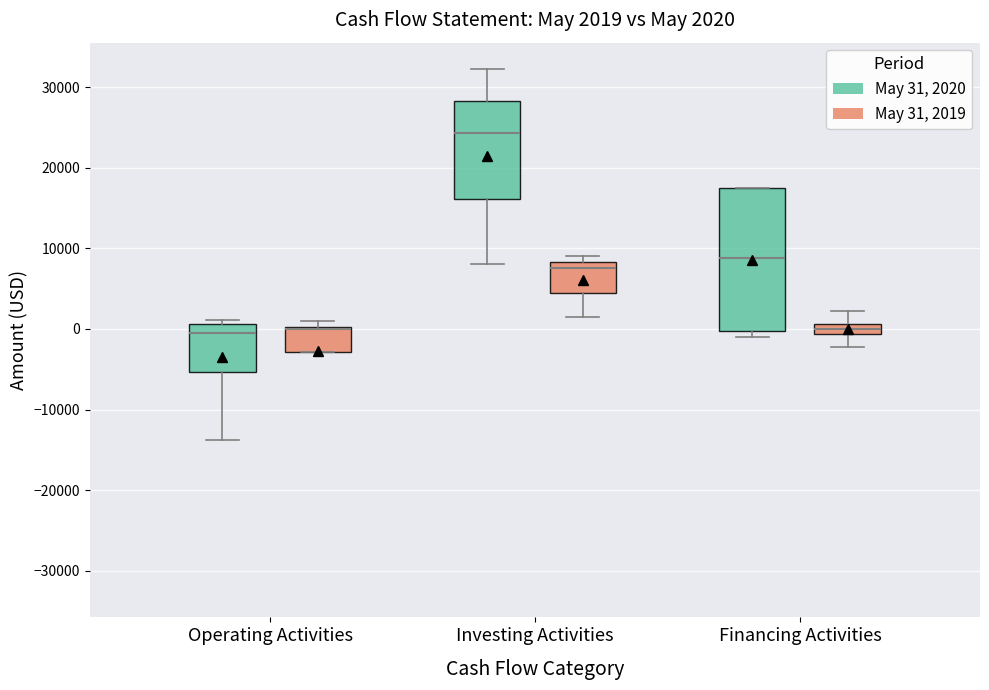

Which box is the tallest, from its lower edge to its upper edge?

Financing Activities (May 31, 2020)